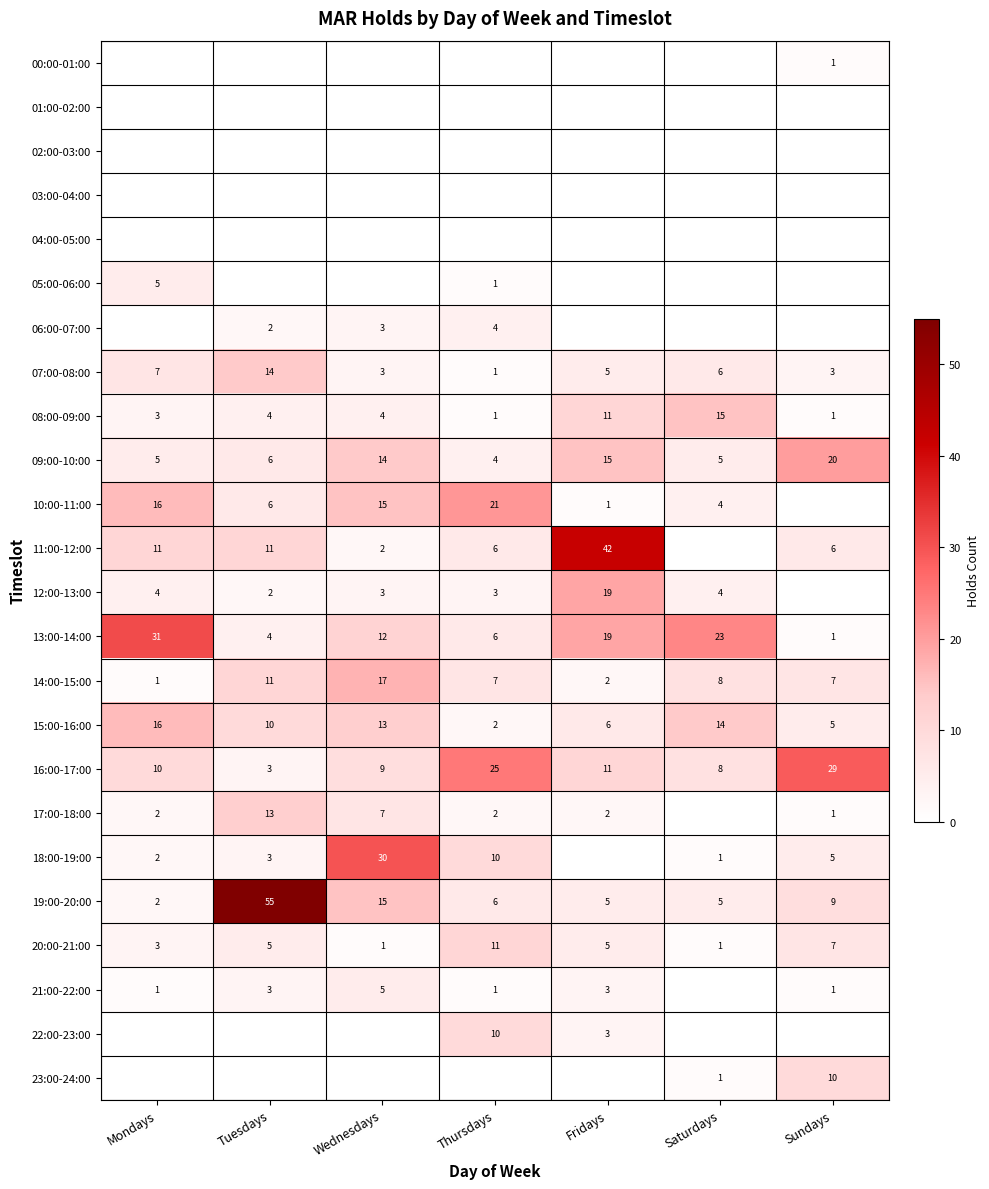

What is the sum of the 08:00-09:00 values at Tuesdays and Sundays?

5